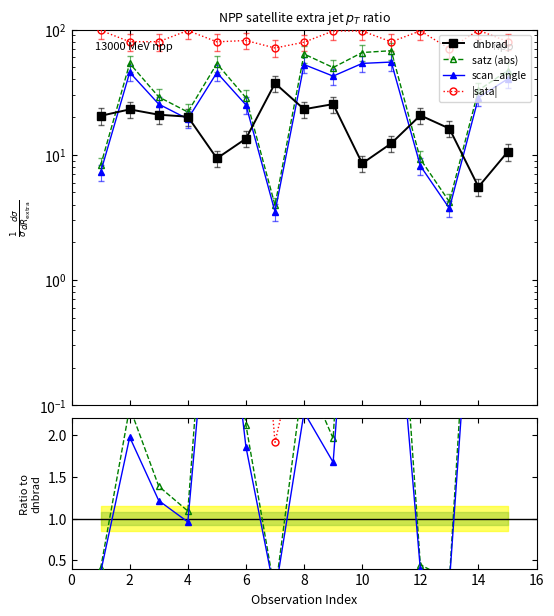

At which category does satz reach its first local peak?

2